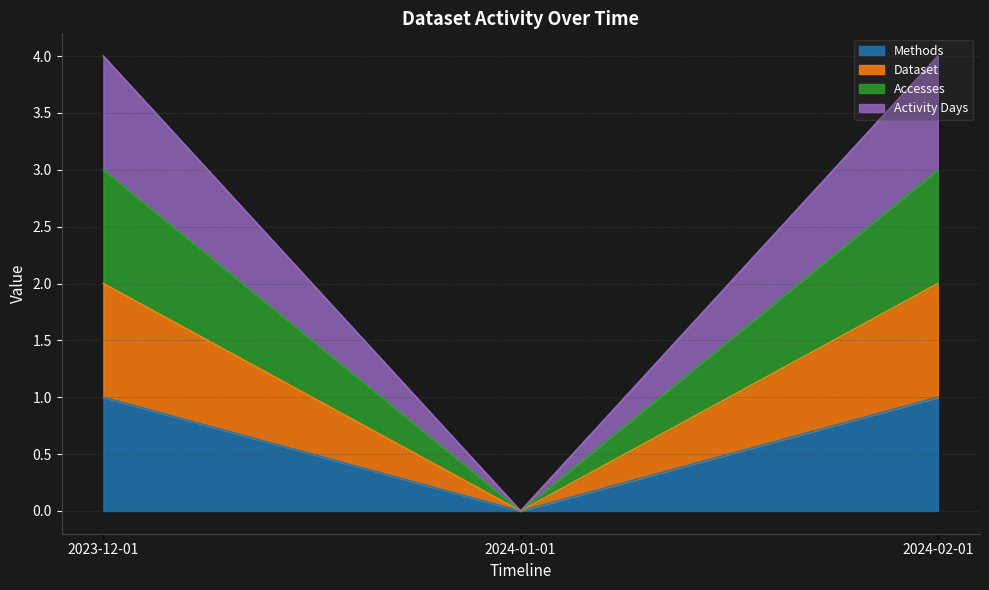

Which label corresponds to the largest value in the chart?

2023-12-01